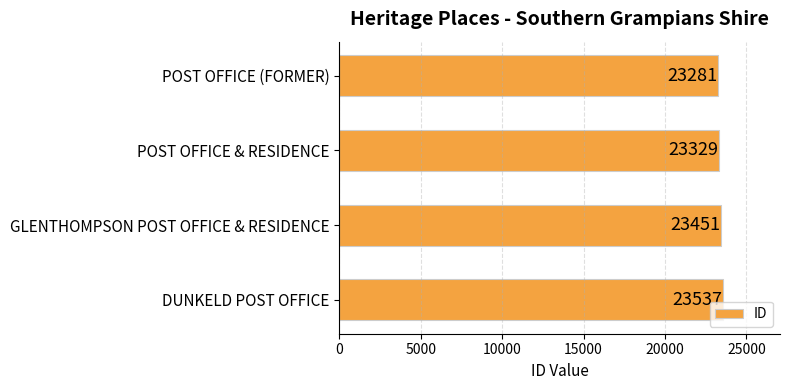

Approximately how many times larger is the value at DUNKELD POST OFFICE compared to GLENTHOMPSON POST OFFICE & RESIDENCE?

1.0